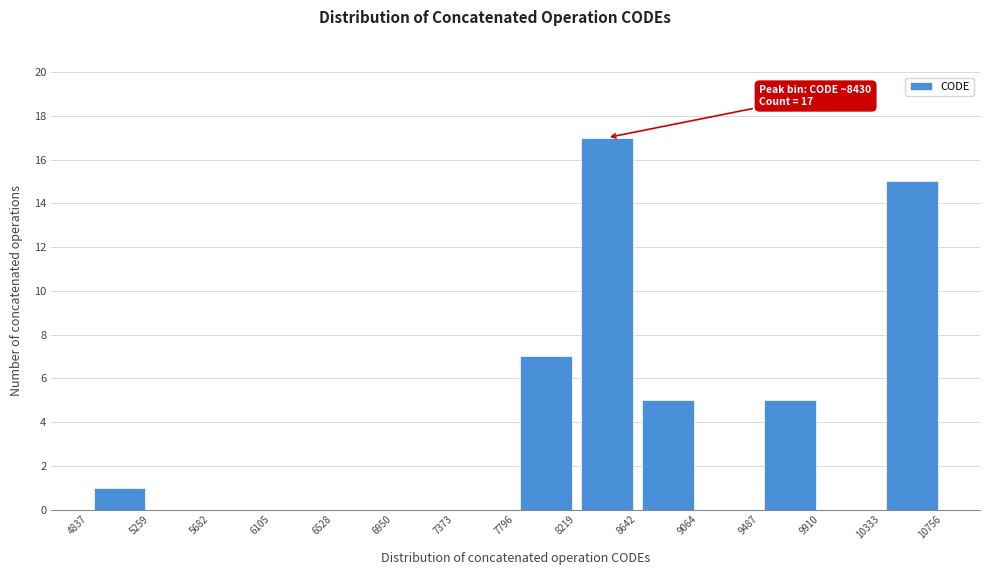

Over which range of the x-axis is the bar tallest?

8219 to 8642